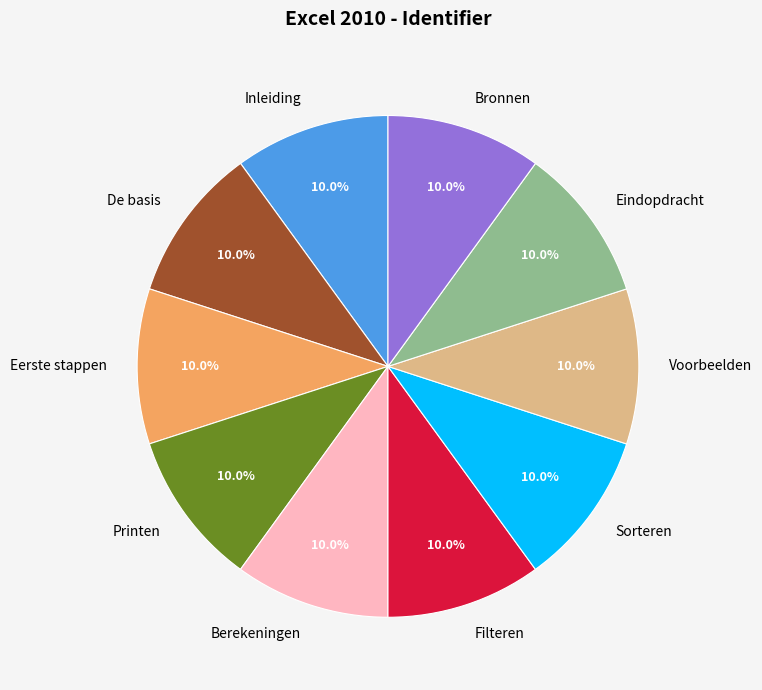

To the nearest percent, what percentage of the pie is Filteren?

10%